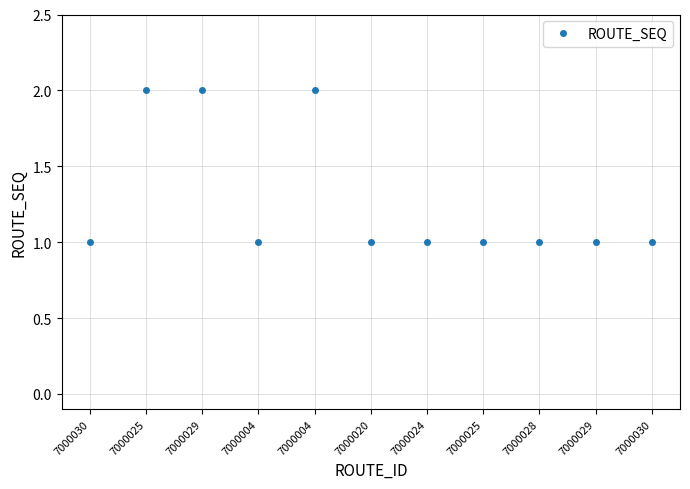

True or false: the data shows 1 at 7000029.

True